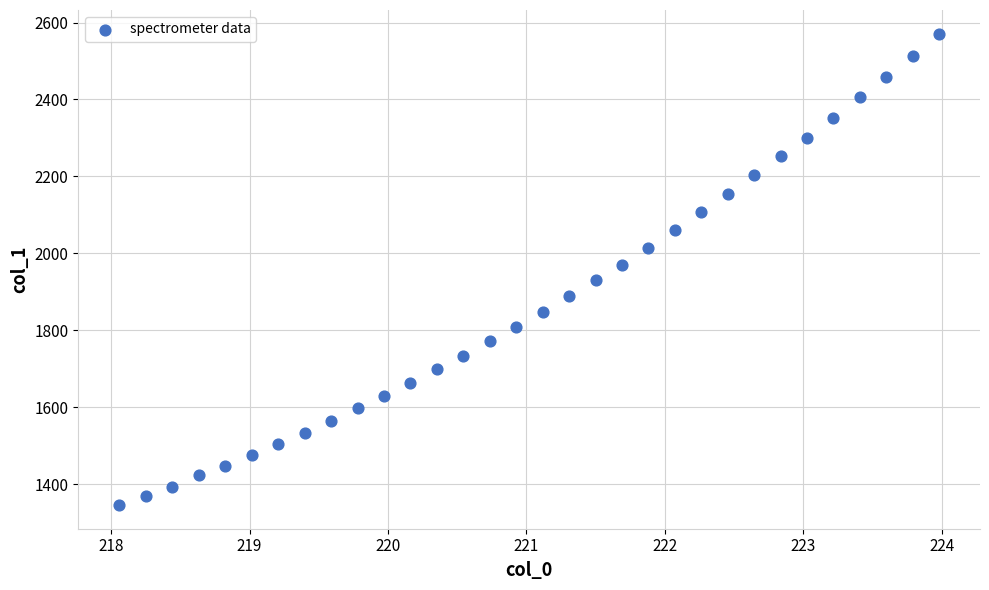

Count the number of points in this scatter plot.

32